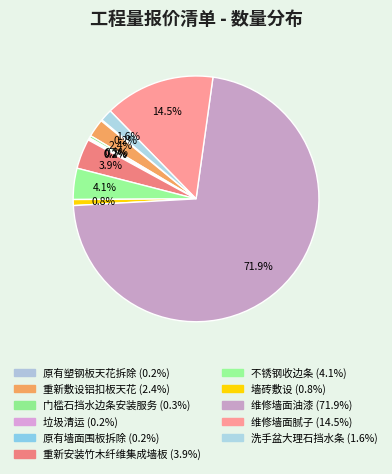

The 原有塑钢板天花拆除 slice represents 1% of the pie. True or false?

False